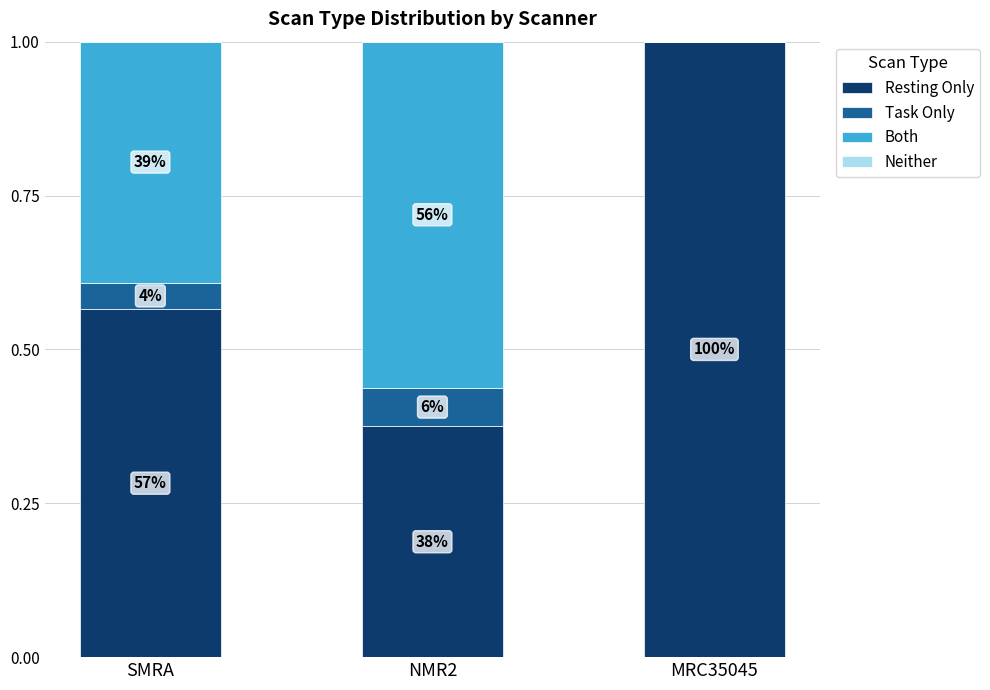

What is the value of the Resting Only bar at the 3rd from the left?

1.0